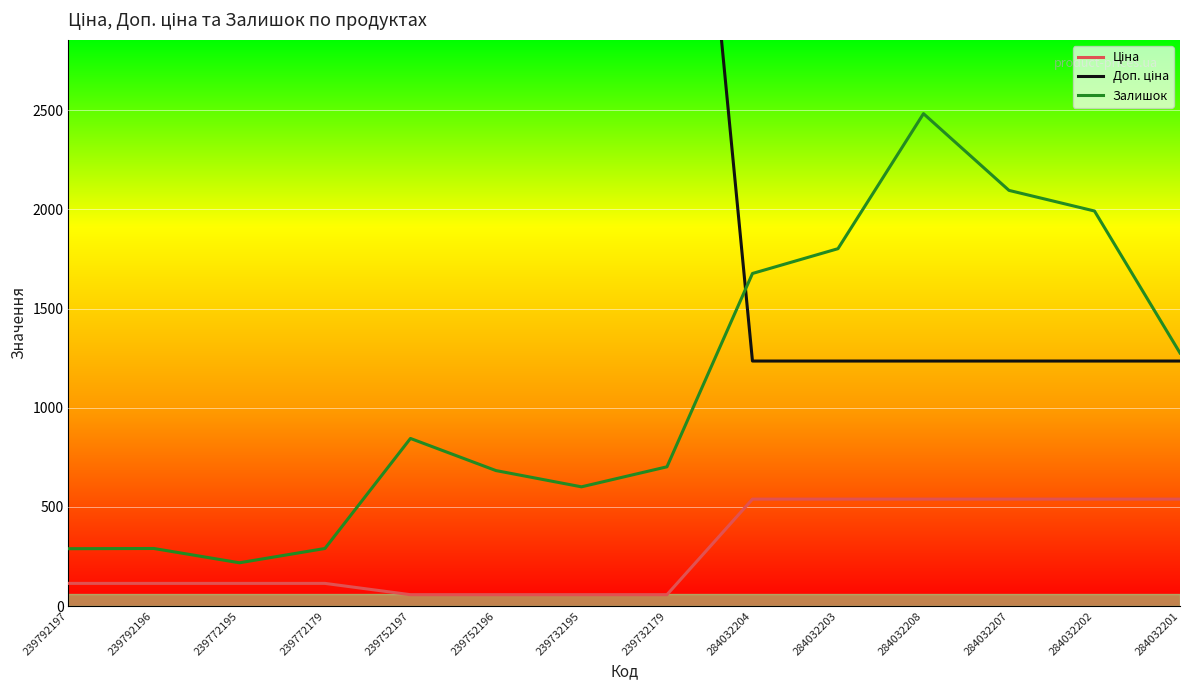

Which series has the largest total across all categories?

Доп. ціна